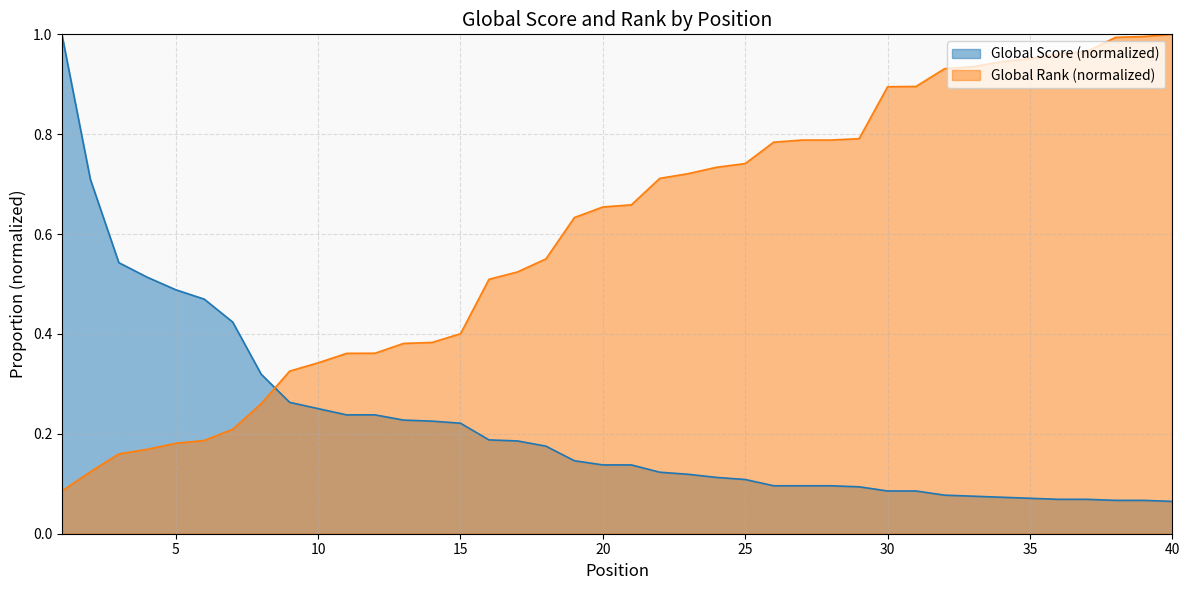

True or false: Global Score has a value of 0.1 at 29.

True